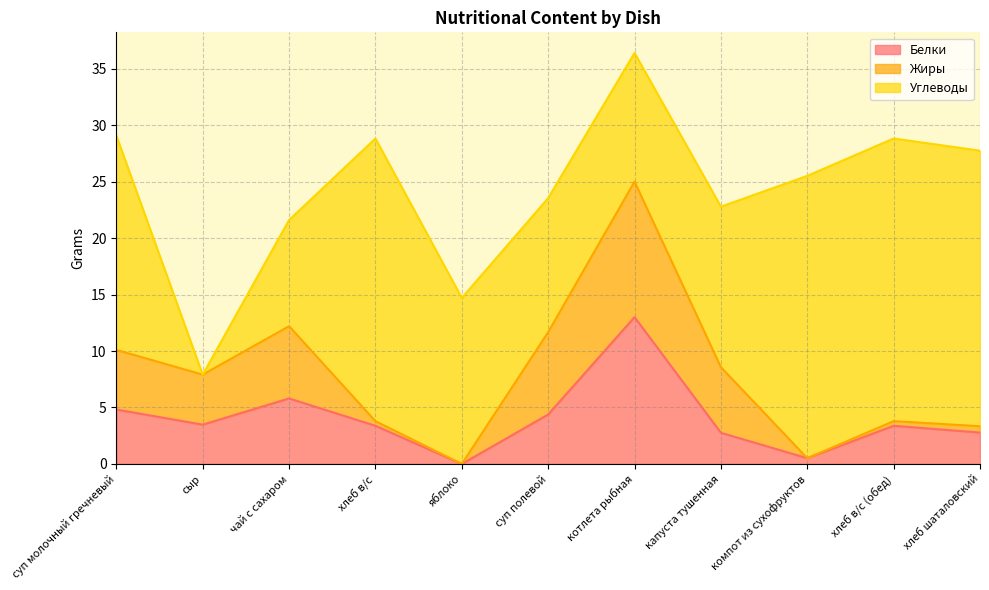

True or false: Углеводы has a value of 0.0 at сыр.

True